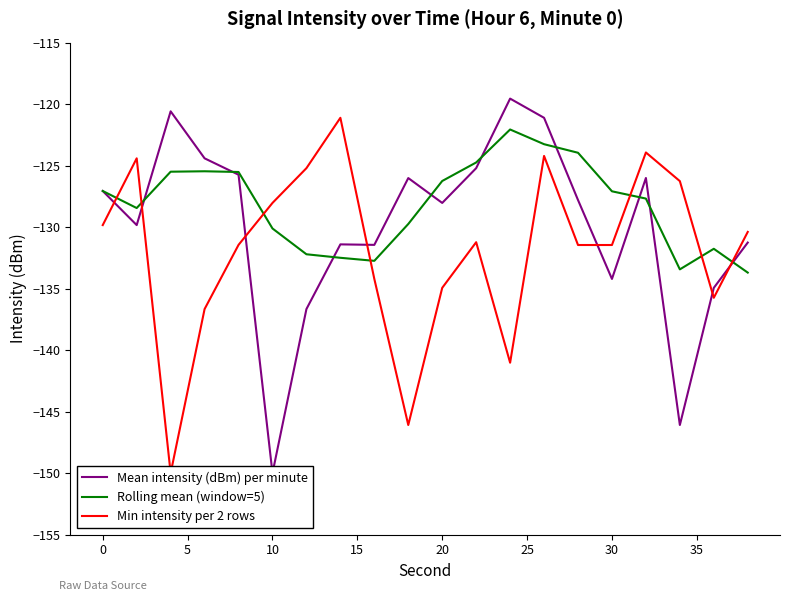

Is it true that Rolling mean (window=5) equals -209.7 at 10?

False